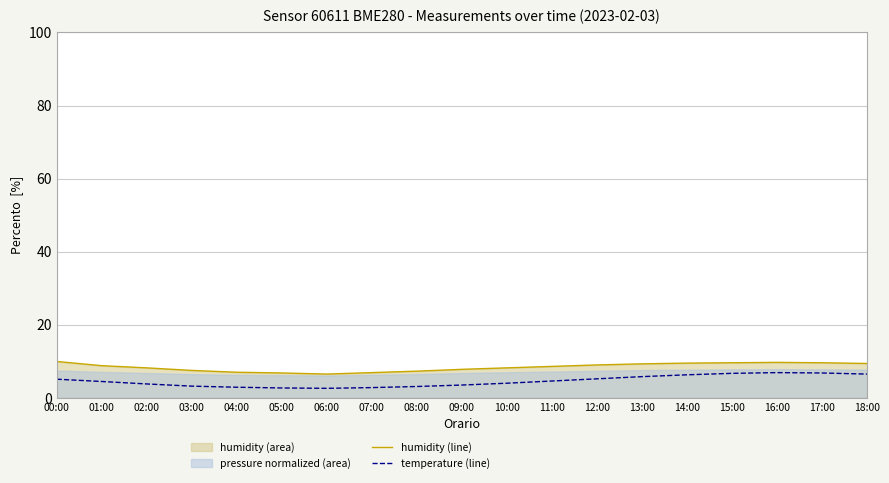

True or false: temperature (line) and humidity (line) intersect in this chart.

False